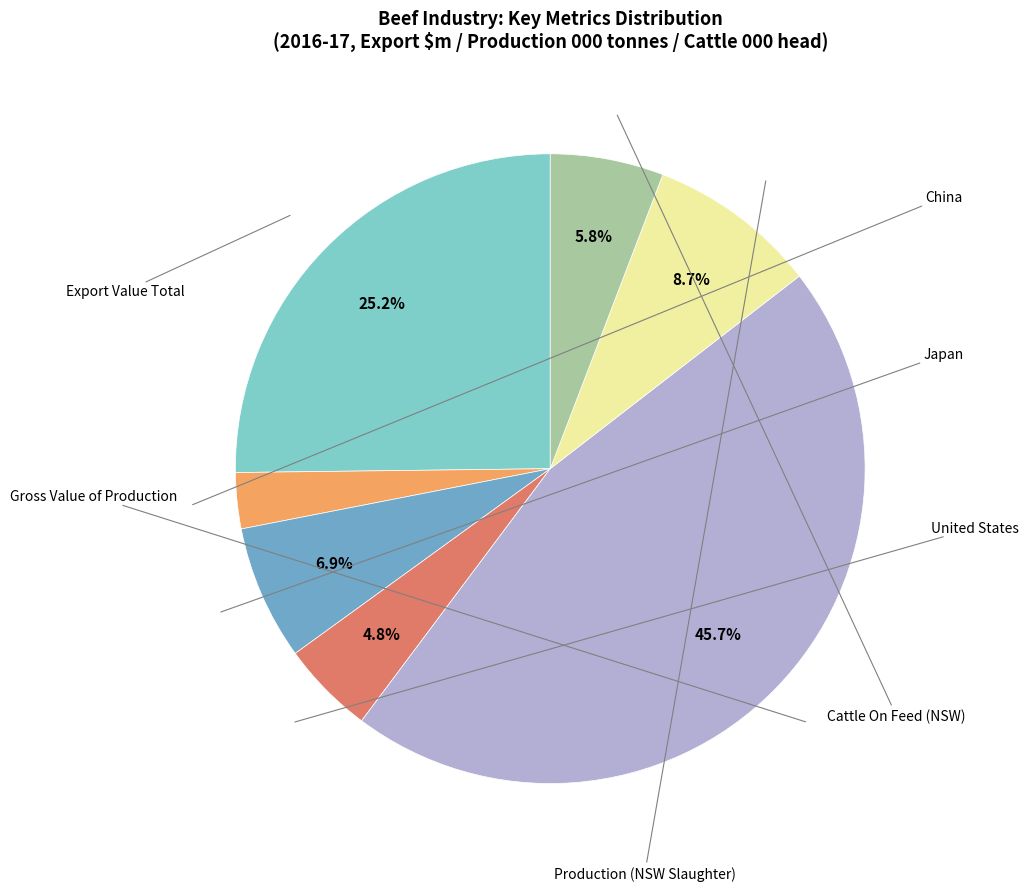

How many slices are in this pie chart?

7